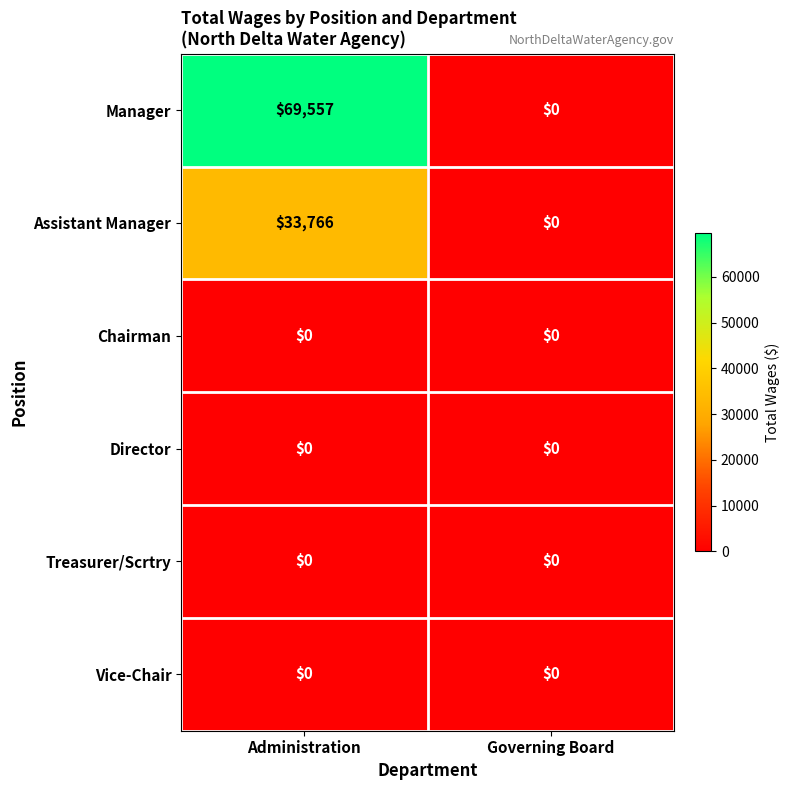

The Director series shows 0 at Governing Board. True or false?

True